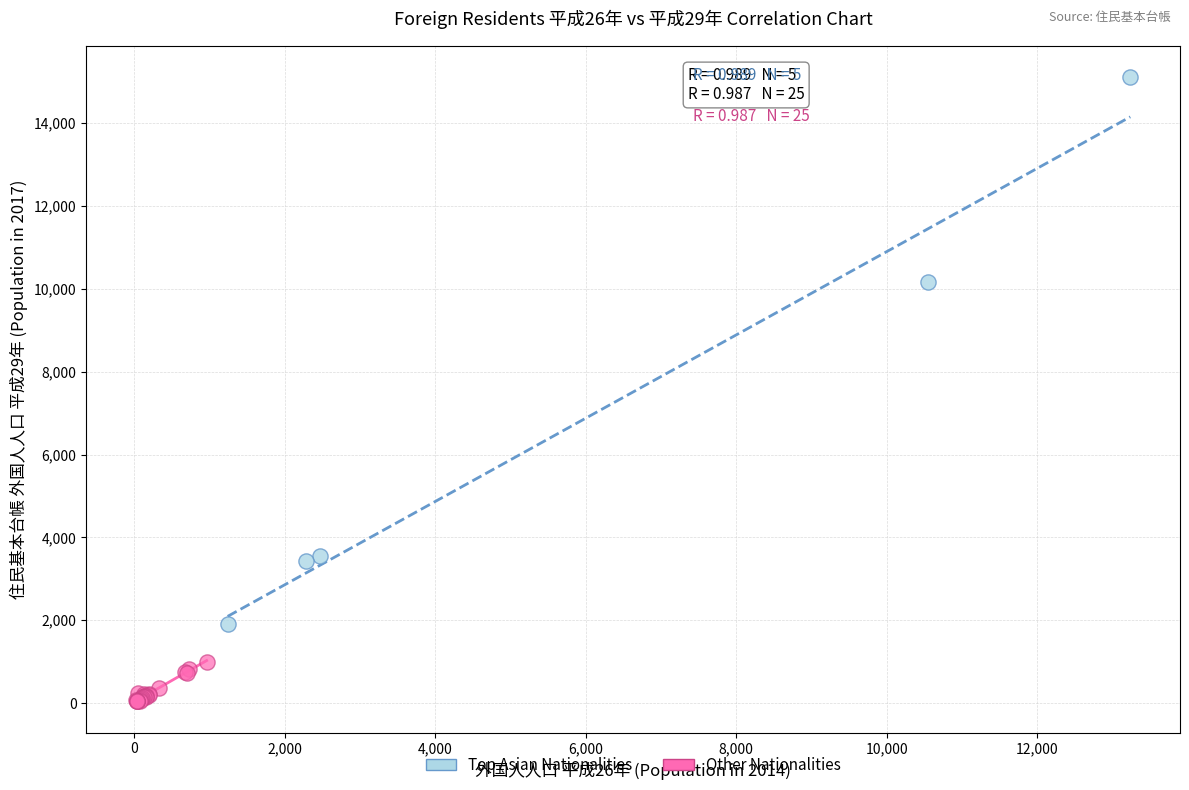

Which series contains the lowest Y value?

Other Nationalities